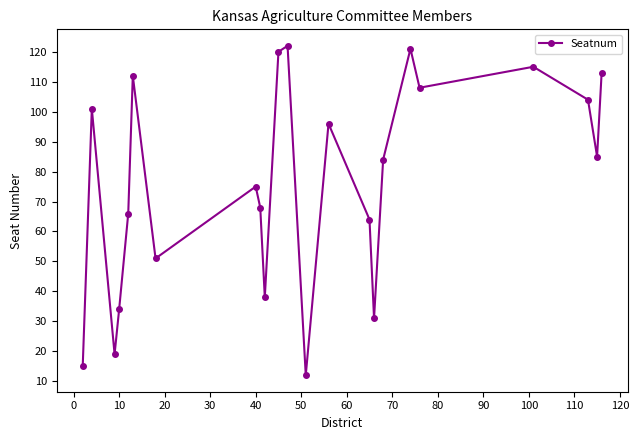

How many interior local peaks (higher than both neighbors) does the data have?

7